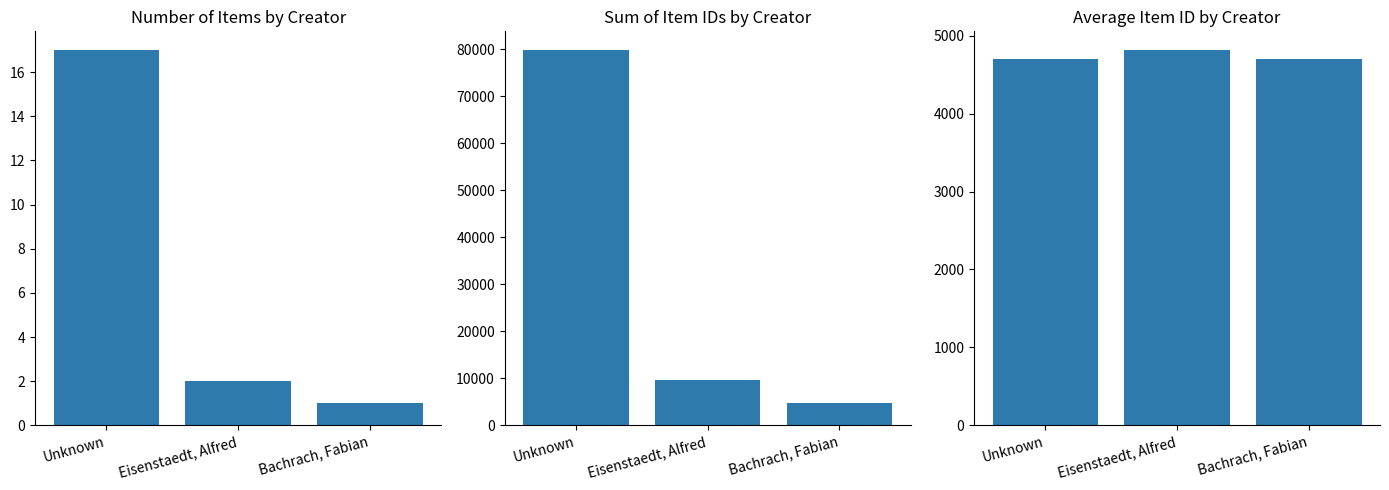

What is the difference between the highest and lowest values at Eisenstaedt, Alfred?

9628.0